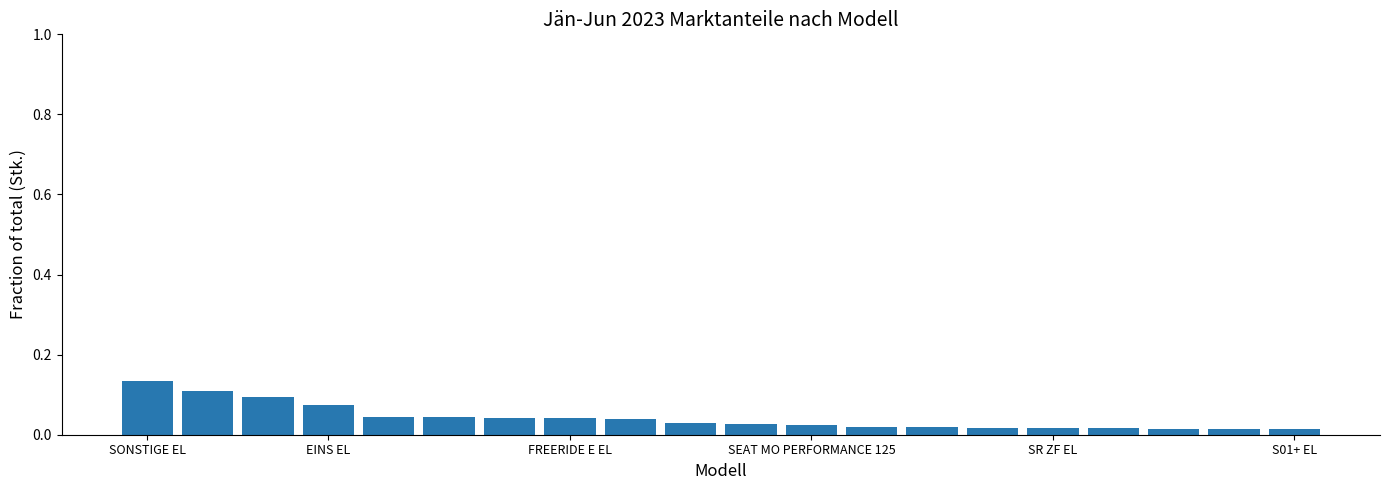

How many values are between 0 and 1?

20